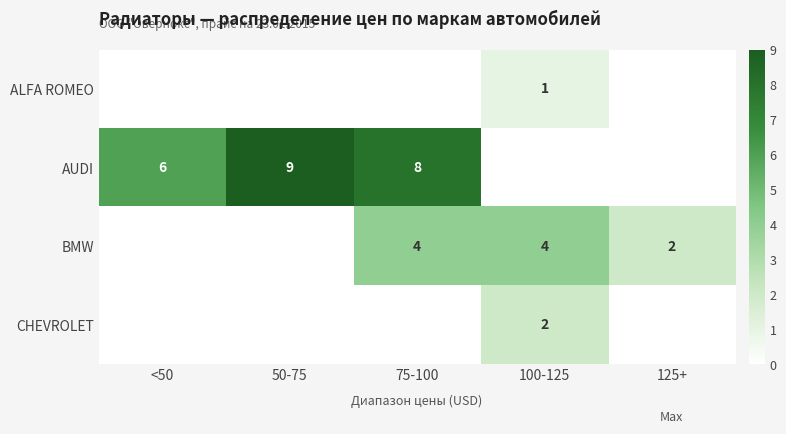

Is it true that CHEVROLET equals 3 at 100-125?

False